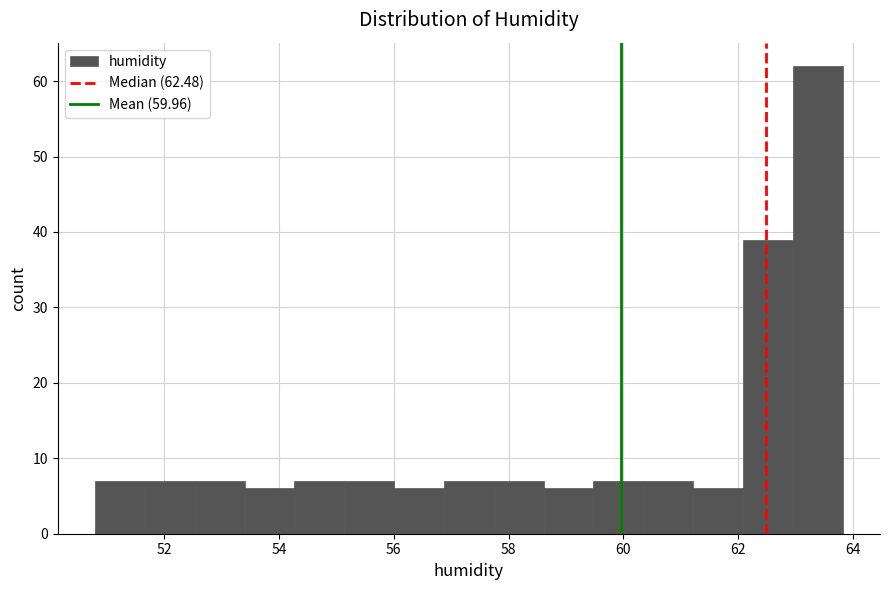

Reading left to right, transcribe this chart: for each bar, give the range it covers on the x-axis and its height. Neither the bar edges nor the heights are printed on the chart, so give them approximately, as read against the axes.

50.8 to 51.6: 7
51.6 to 52.6: 7
52.6 to 53.4: 7
53.4 to 54.2: 6
54.2 to 55.2: 7
55.2 to 56.0: 7
56.0 to 56.8: 6
56.8 to 57.8: 7
57.8 to 58.6: 7
58.6 to 59.4: 6
59.4 to 60.4: 7
60.4 to 61.2: 7
61.2 to 62.0: 6
62.0 to 63.0: 39
63.0 to 63.8: 62